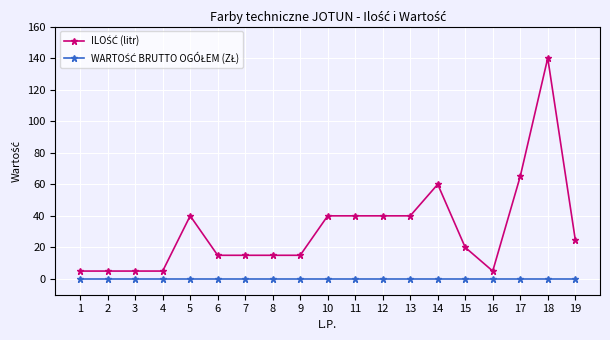

At which category does the chart reach its peak across all series?

18